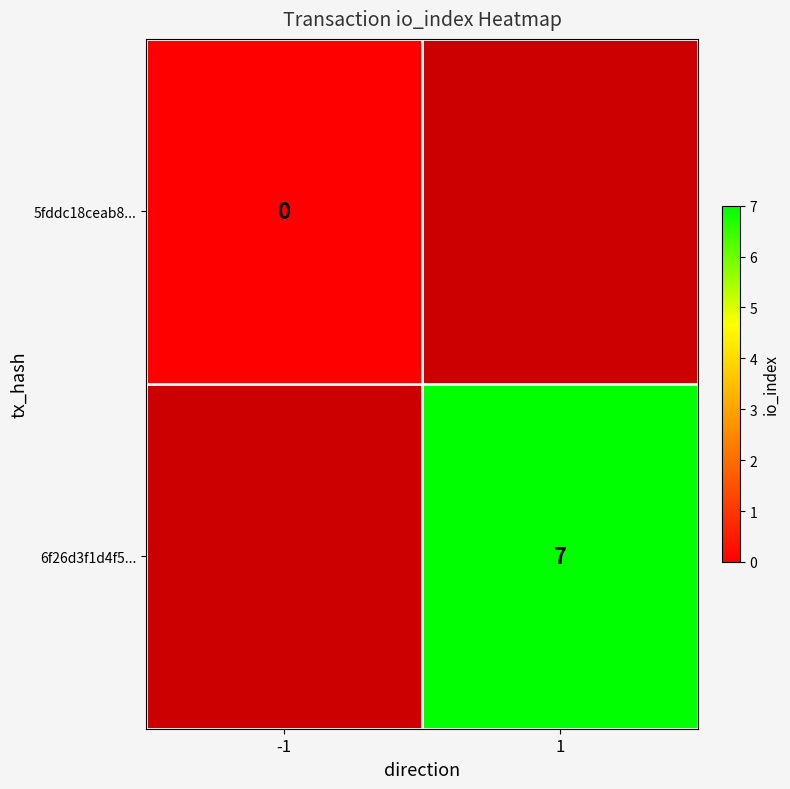

The value of 6f26d3f1d4f5... at 1 is 10. True or false?

False